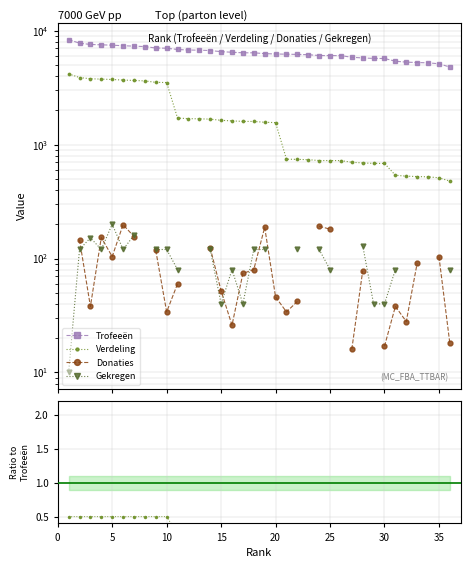

Between 20 and 5, which is larger?

5